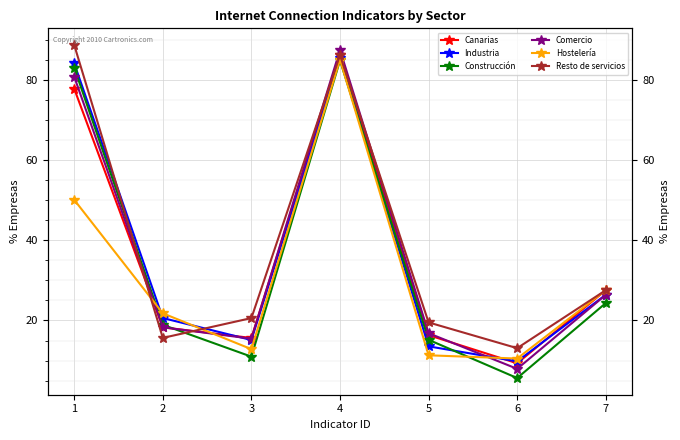

How many data points in Resto de servicios are above 20?

4